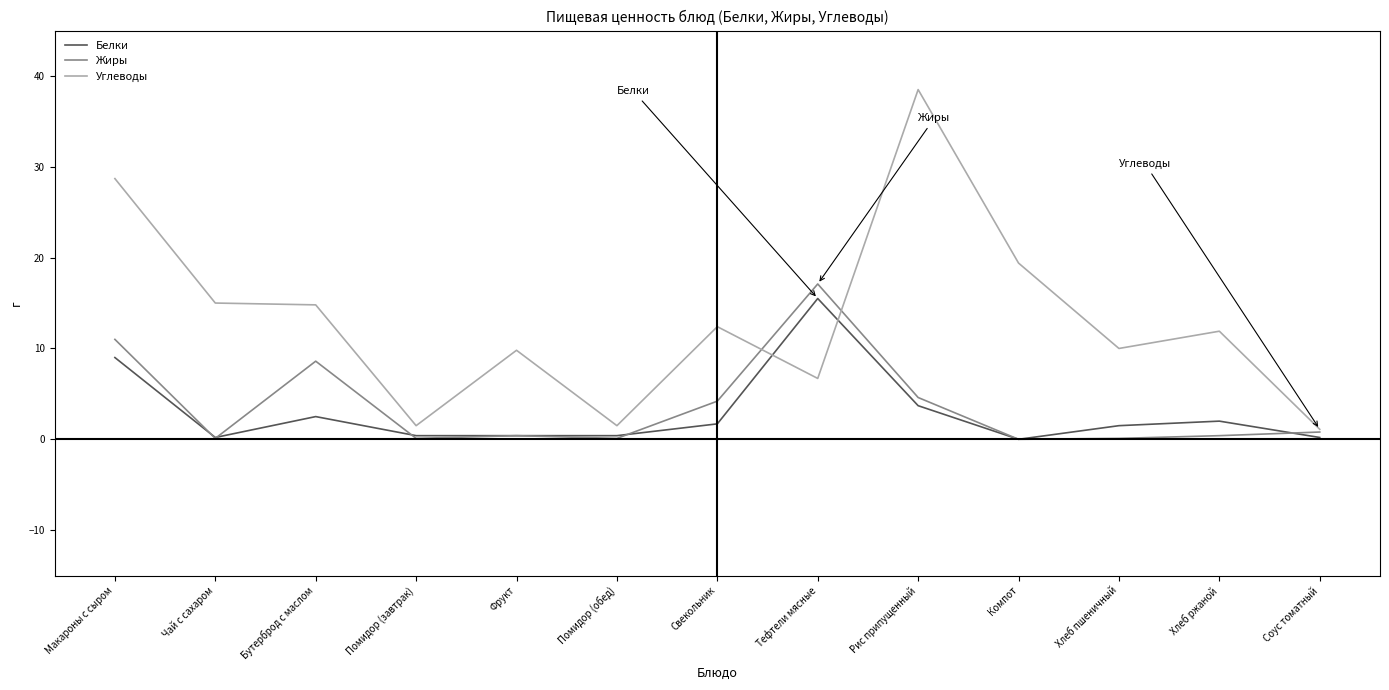

Is the value of Жиры at Тефтели мясные greater than the value of Белки at Бутерброд с маслом?

Yes